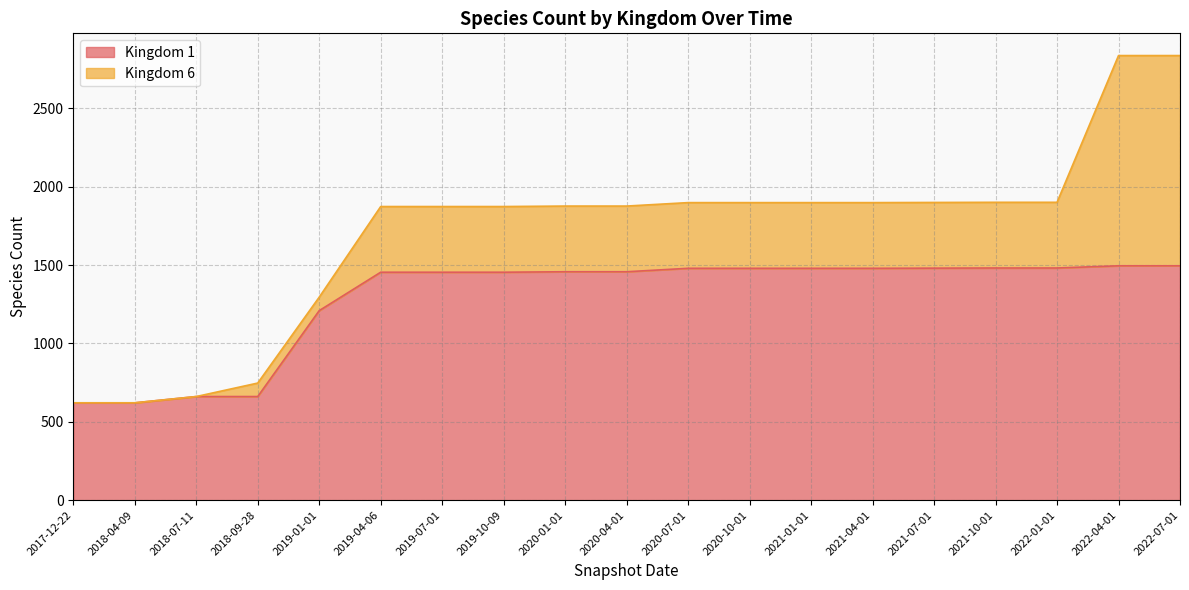

What is the average value?

1284